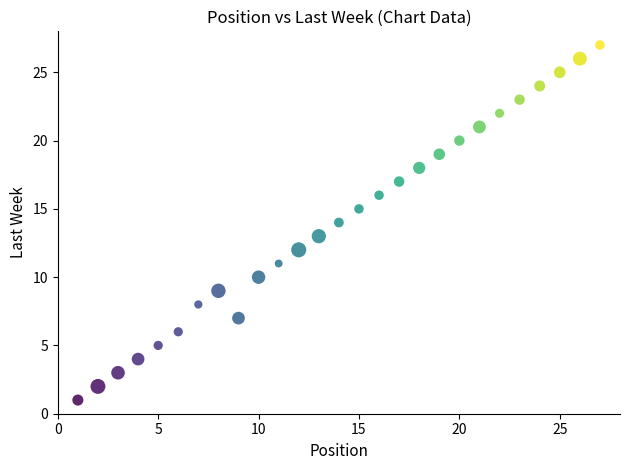

List the coordinates of all points as (X, Y) pairs, reading left to right.

(1, 1)  (2, 2)  (3, 3)  (4, 4)  (5, 5)  (6, 6)  (7, 8)  (8, 9)  (9, 7)  (10, 10)  (11, 11)  (12, 12)  (13, 13)  (14, 14)  (15, 15)  (16, 16)  (17, 17)  (18, 18)  (19, 19)  (20, 20)  (21, 21)  (22, 22)  (23, 23)  (24, 24)  (25, 25)  (26, 26)  (27, 27)